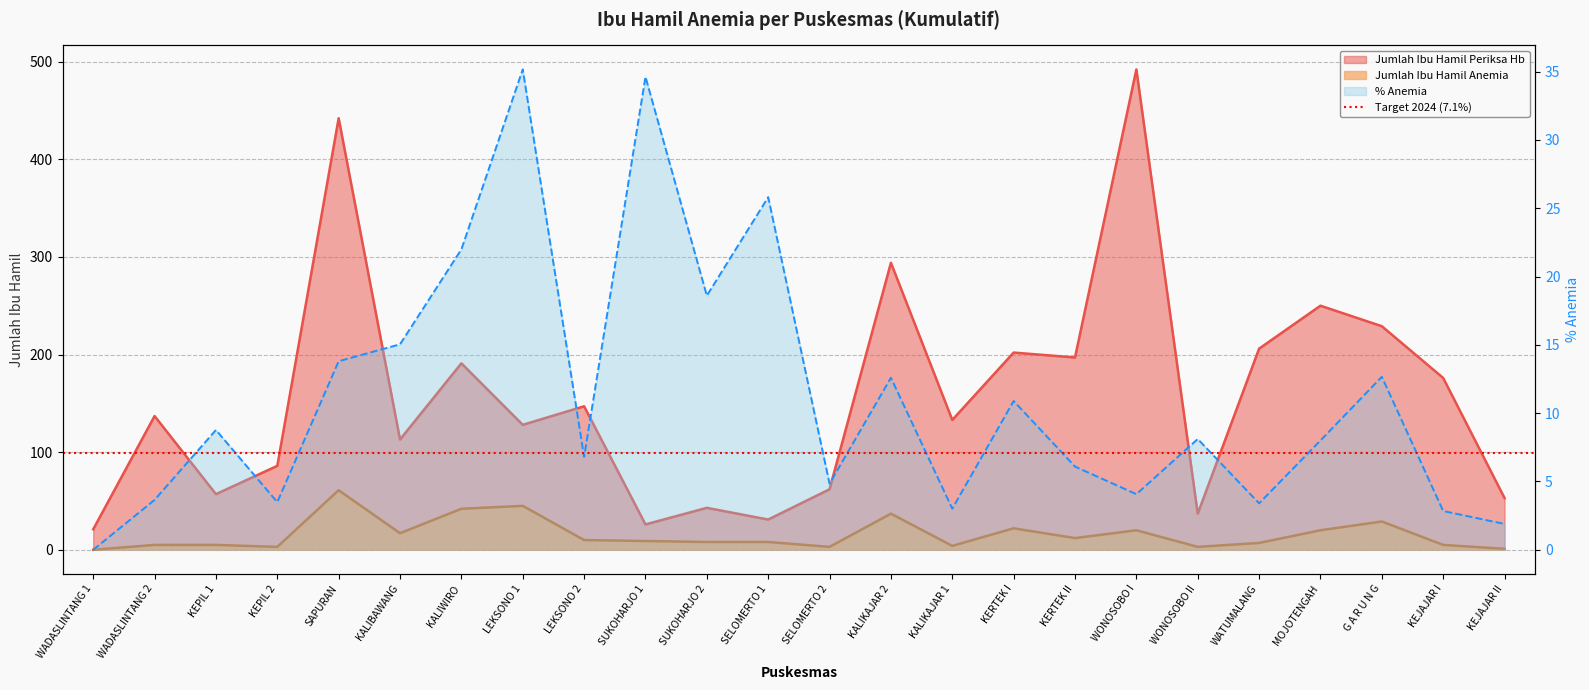

The value of Jumlah Ibu Hamil Anemia at WADASLINTANG 1 is -36. True or false?

False